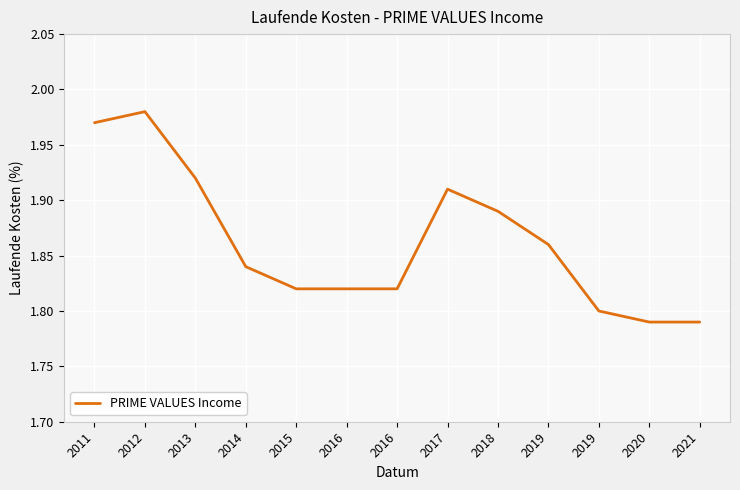

List the labels in order of value, largest first.

2012, 2011, 2013, 2017, 2018, 2019, 2014, 2015, 2016, 2016, 2019, 2020, 2021